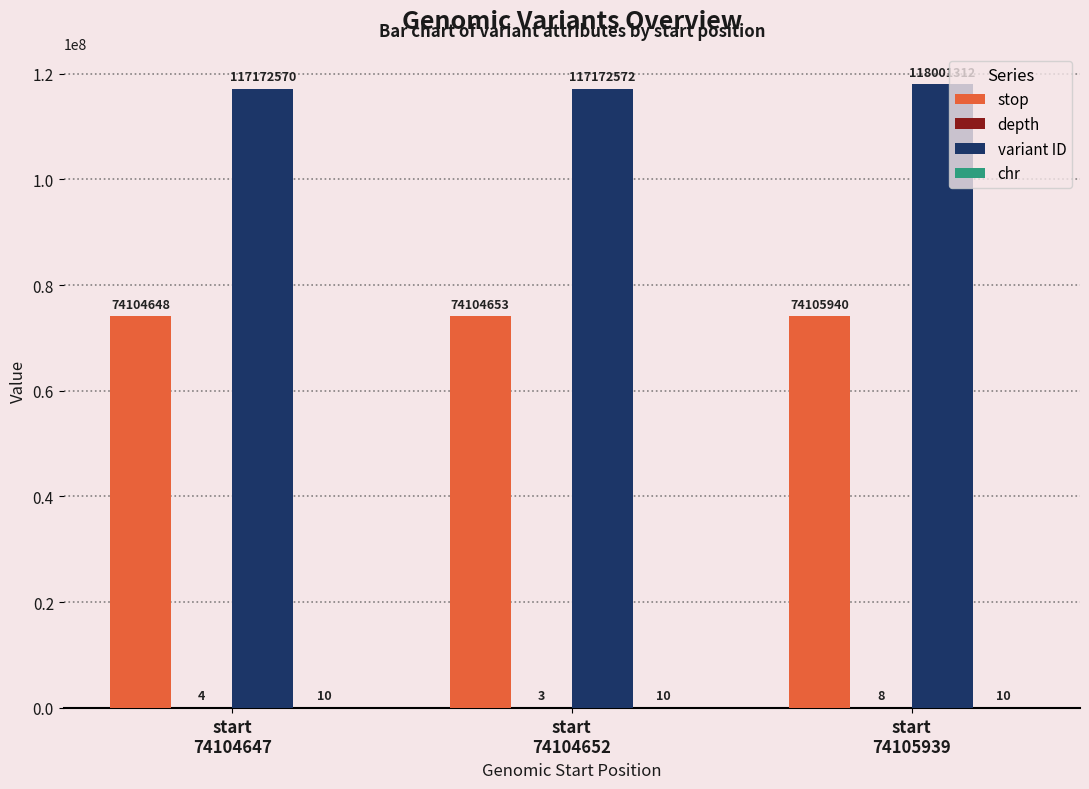

Which series changed the most between start
74104647 and start
74105939?

variant ID